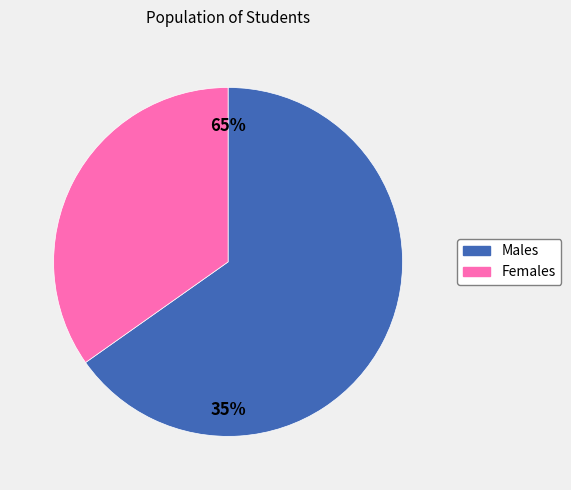

Which has a higher value, M or F?

M